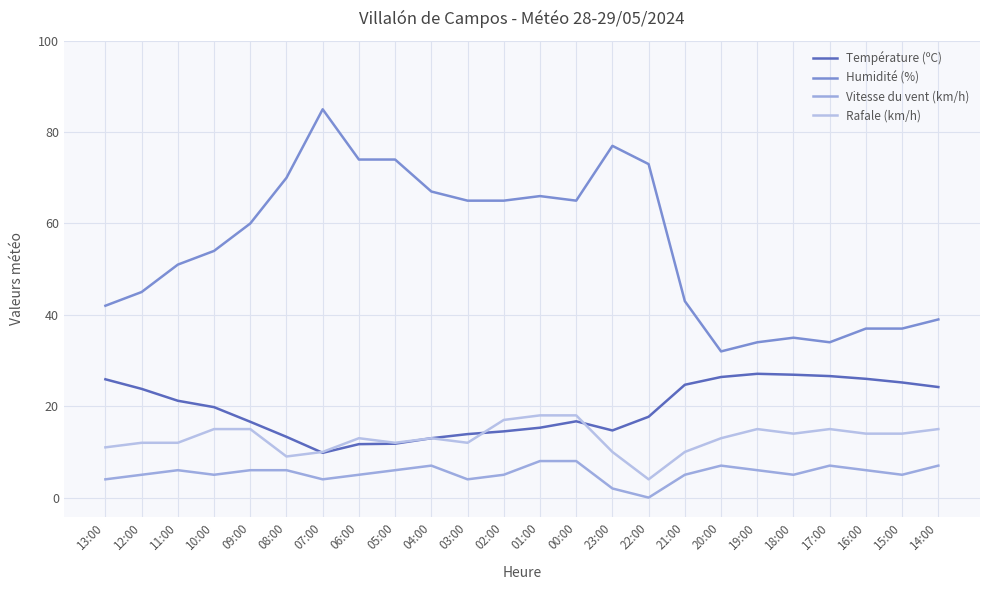

Count the number of data series in this chart.

4